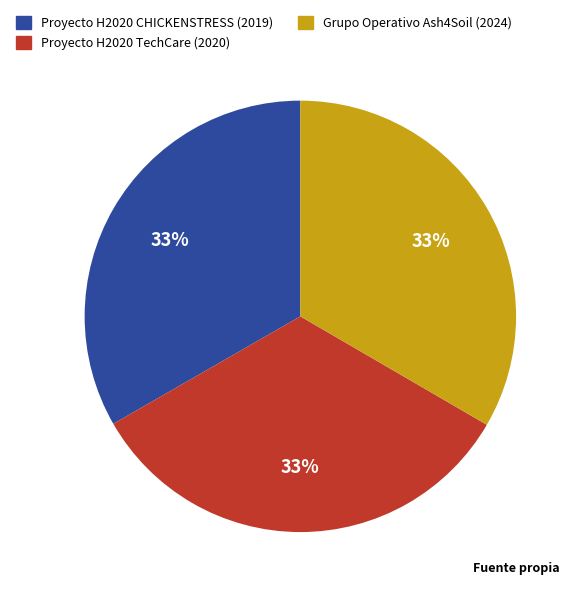

Is there a majority slice in this chart?

No